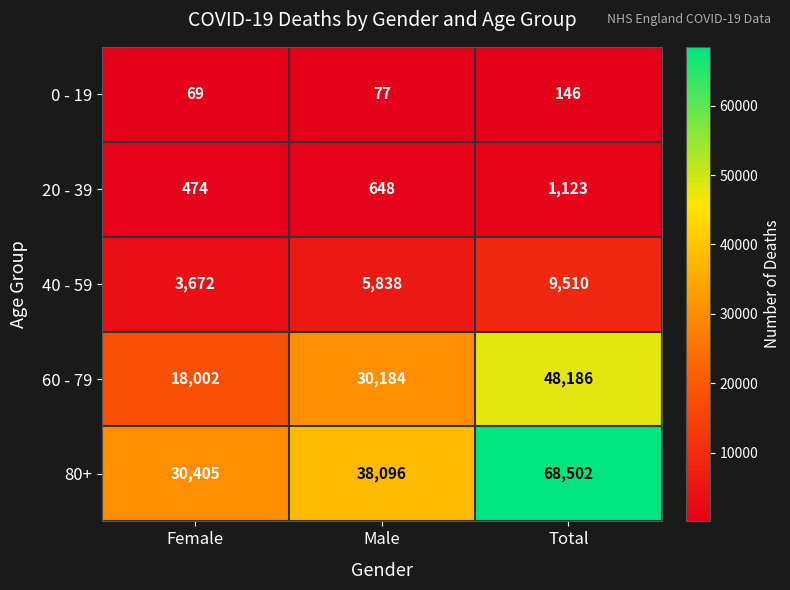

True or false: 80+ has a value of 11037 at Female.

False